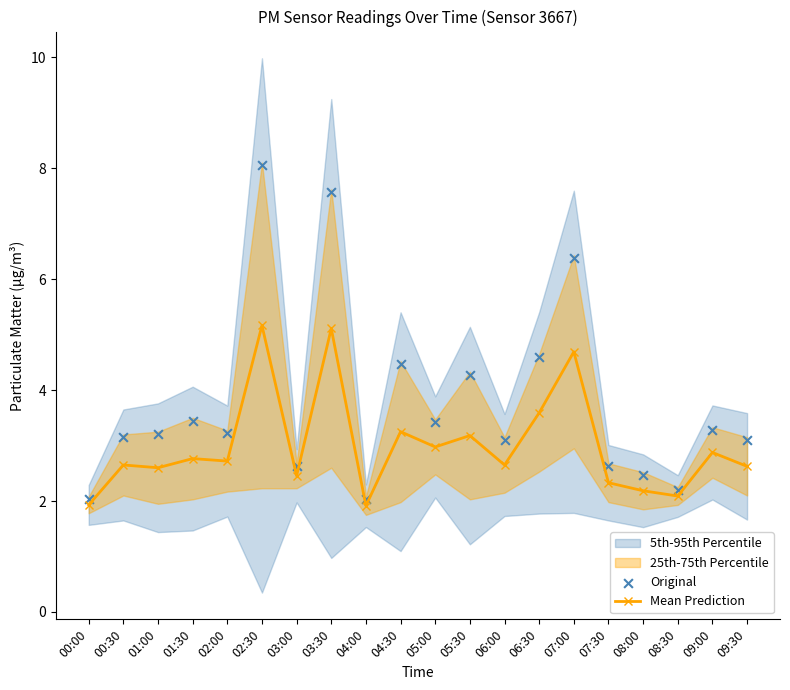

Is the value of Mean Prediction at 04:30 greater than the value of Original at 01:30?

No